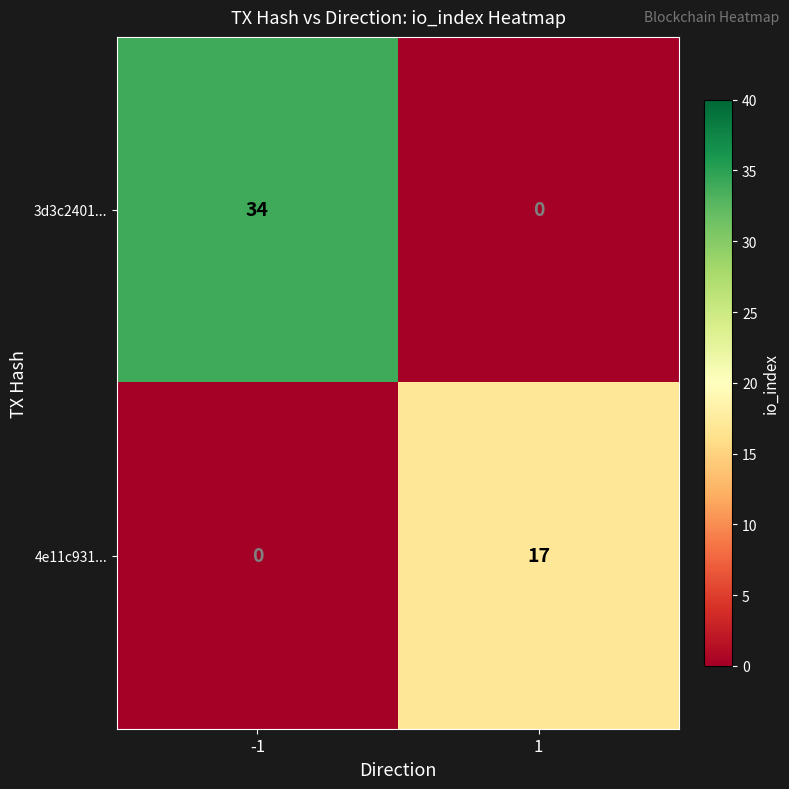

Rank the series at -1 from lowest to highest value.

4e11c931..., 3d3c2401...